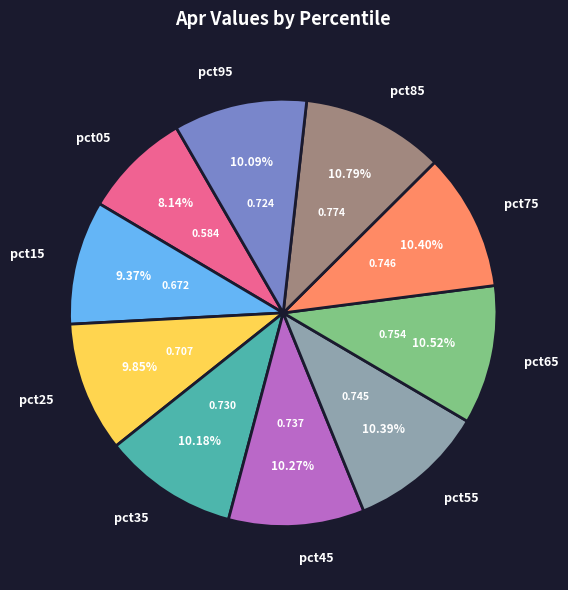

Combined, do pct25 and pct65 account for over 50%?

No